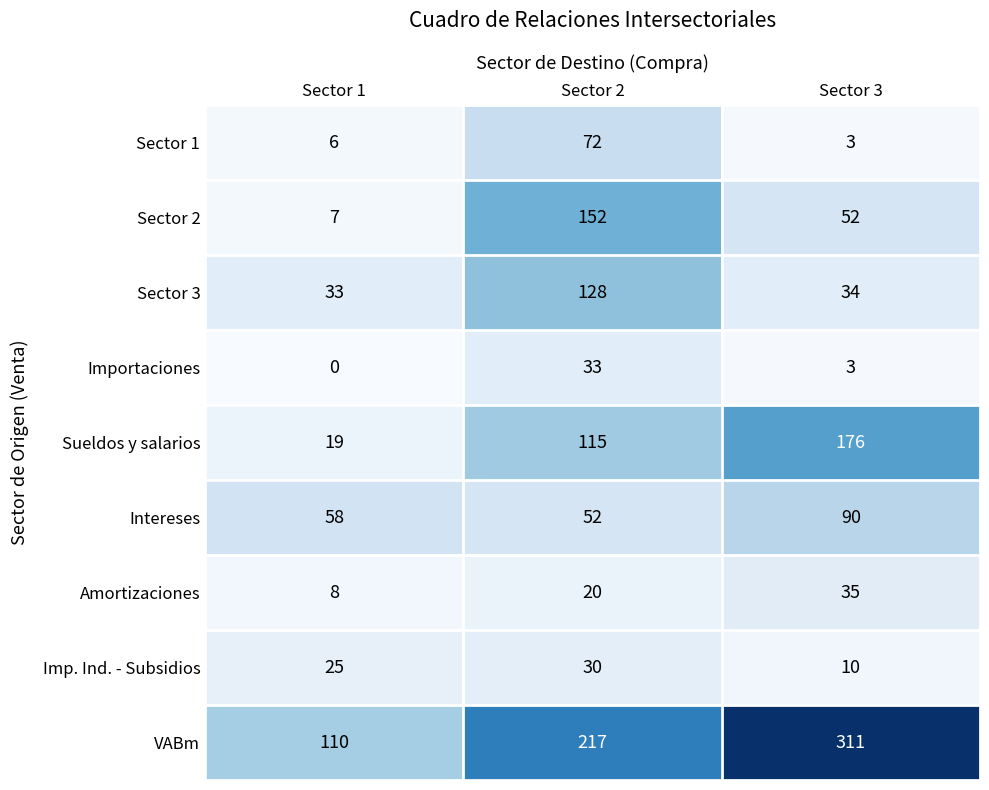

What is the spread (max minus min) of values at Sector 3?

308